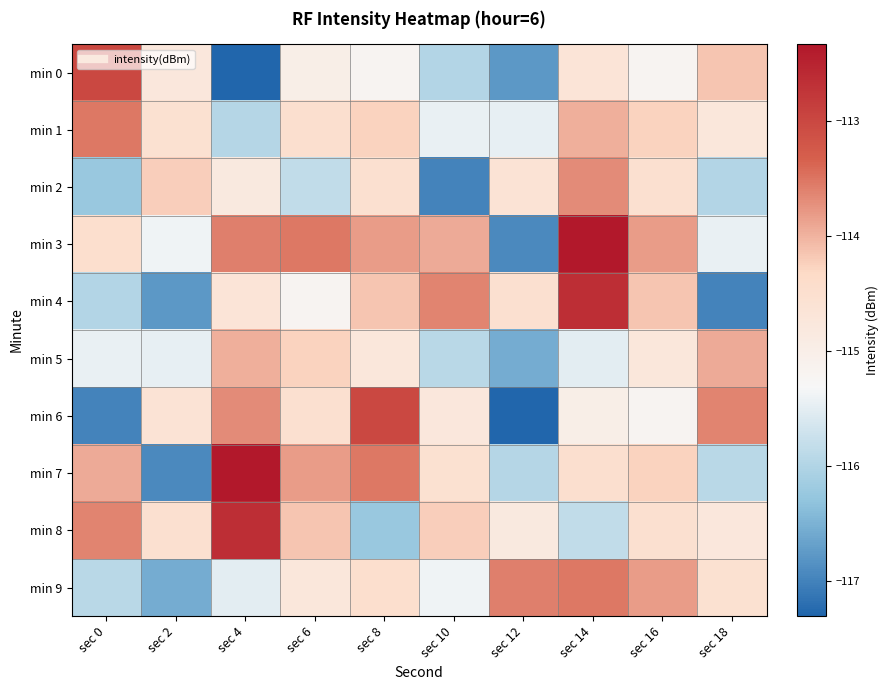

Rank the series at sec 16 from highest to lowest value.

min 3, min 9, min 4, min 1, min 7, min 2, min 8, min 5, min 0, min 6